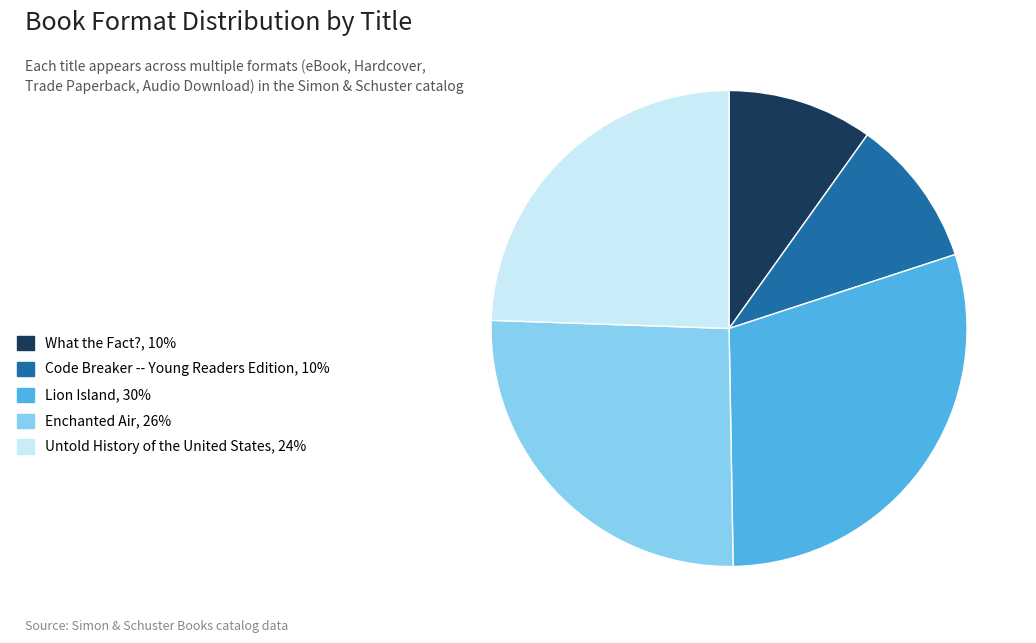

Between Lion Island, 30% and Untold History of the United States, 24%, which is larger?

Lion Island, 30%